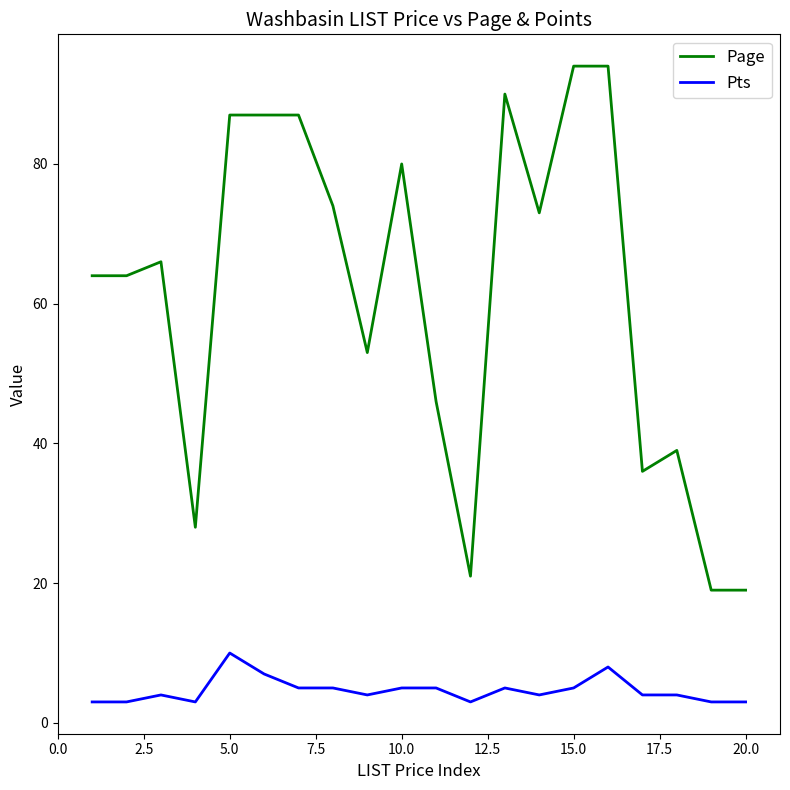

True or false: Page and Pts cross at least once.

False